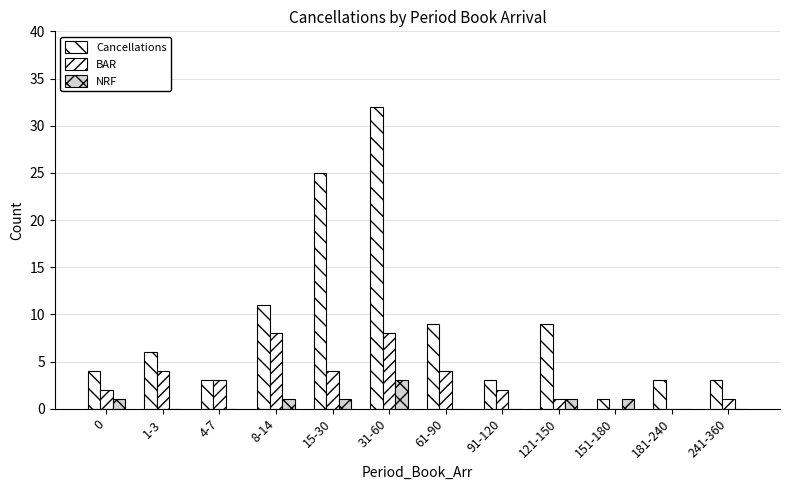

The value of BAR at 121-150 is 2. True or false?

False